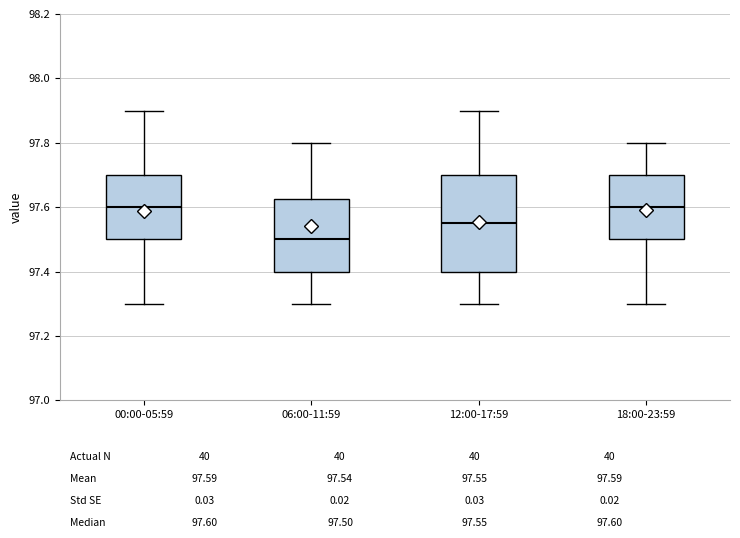

Reading left to right, read every box against the y-axis: the position of its median line, the range the box covers, and the ends of its whiskers. The values are not printed on the chart, so give them approximately, as read against the axis.

00:00-05:59: median 97.60, box 97.50 to 97.70, whiskers 97.30 to 97.90
06:00-11:59: median 97.50, box 97.40 to 97.62, whiskers 97.30 to 97.80
12:00-17:59: median 97.56, box 97.40 to 97.70, whiskers 97.30 to 97.90
18:00-23:59: median 97.60, box 97.50 to 97.70, whiskers 97.30 to 97.80